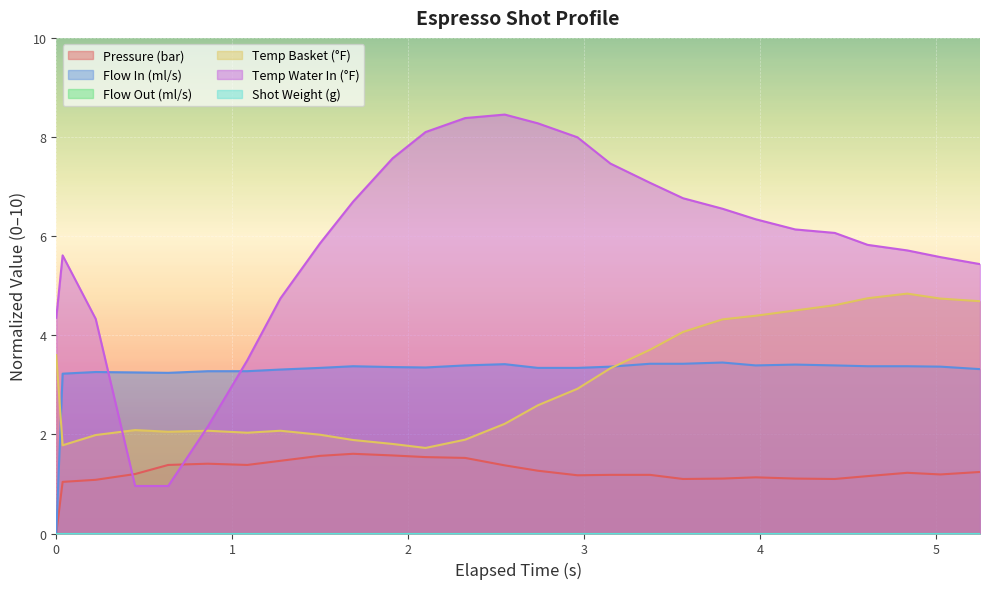

Which series ends up on top after the final intersection of flow_in and water_temperature_basket?

water_temperature_basket